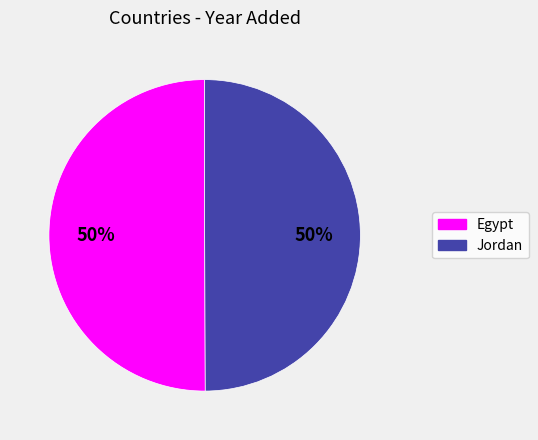

What is the ratio of the value at Jordan to the value at Egypt?

1.0